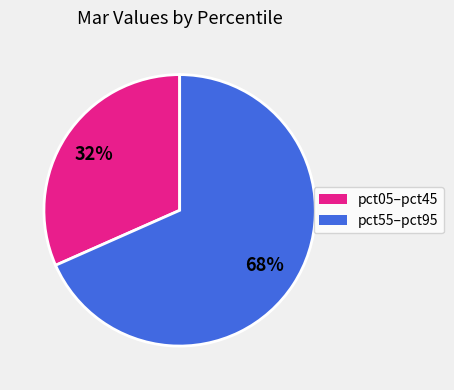

How many segments does this pie chart have?

2